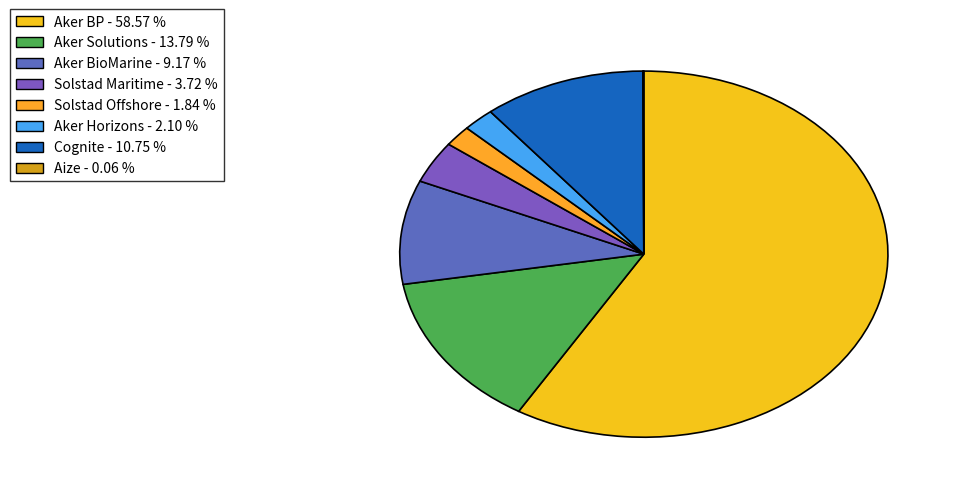

Which slice is the largest?

Aker BP